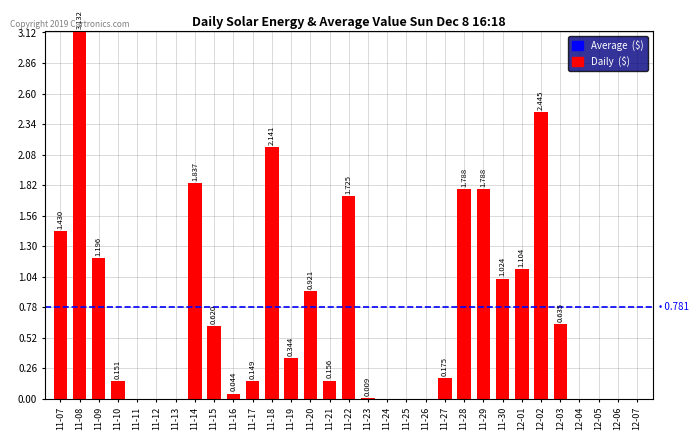

Are the bars horizontal?

No